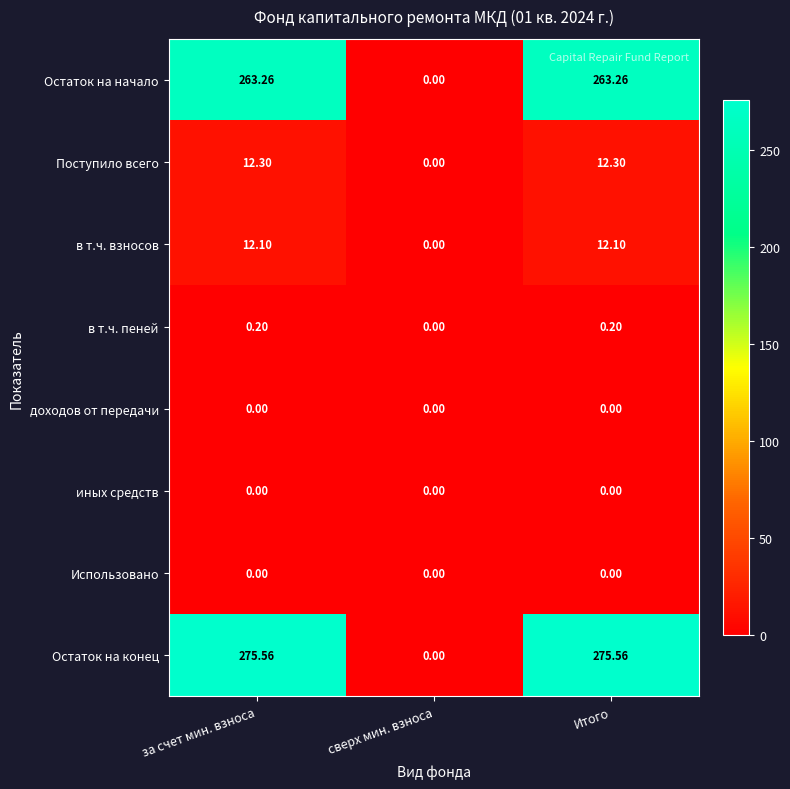

At which label does Остаток на конец first exceed 275?

за счет мин. взноса